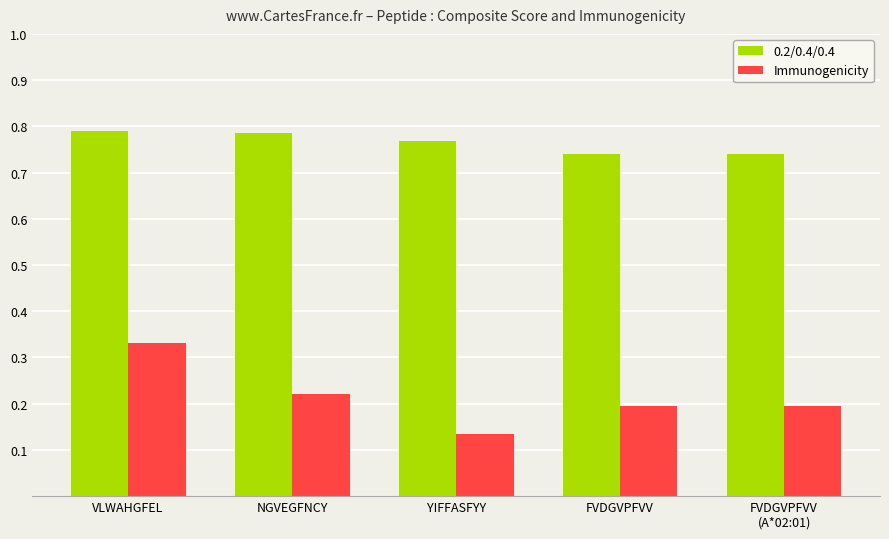

True or false: Immunogenicity has a value of 0.1 at FVDGVPFVV.

False